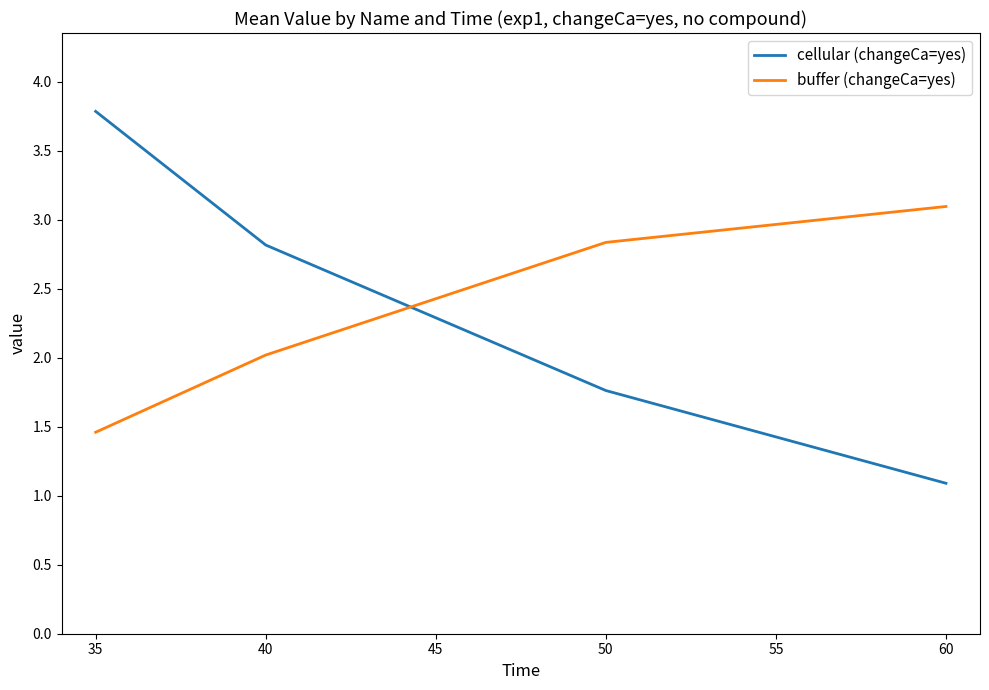

Reading left to right, what are all the values shown in this chart?

cellular (changeCa=yes): 35=3.8	40=2.8	50=1.8	60=1.1
buffer (changeCa=yes): 35=1.5	40=2.0	50=2.8	60=3.1